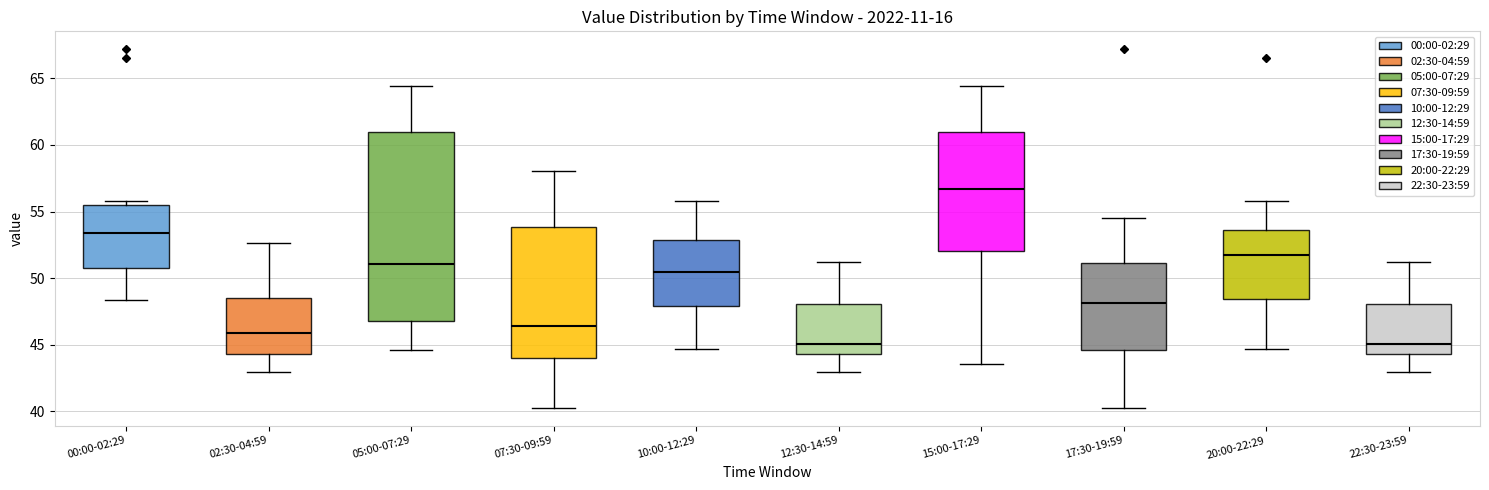

Where is the upper edge of the box for 02:30-04:59 on the y-axis? The values are not printed on the chart, so give them approximately, as read against the axis.

48.5